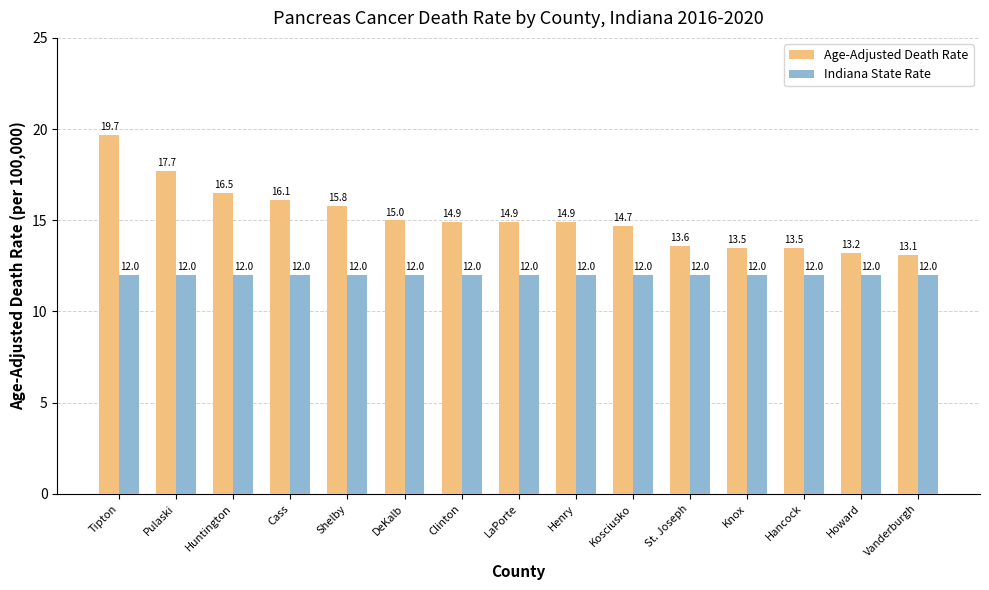

What is the value of the Age-Adjusted Death Rate bar at the 9th from the left?

14.9